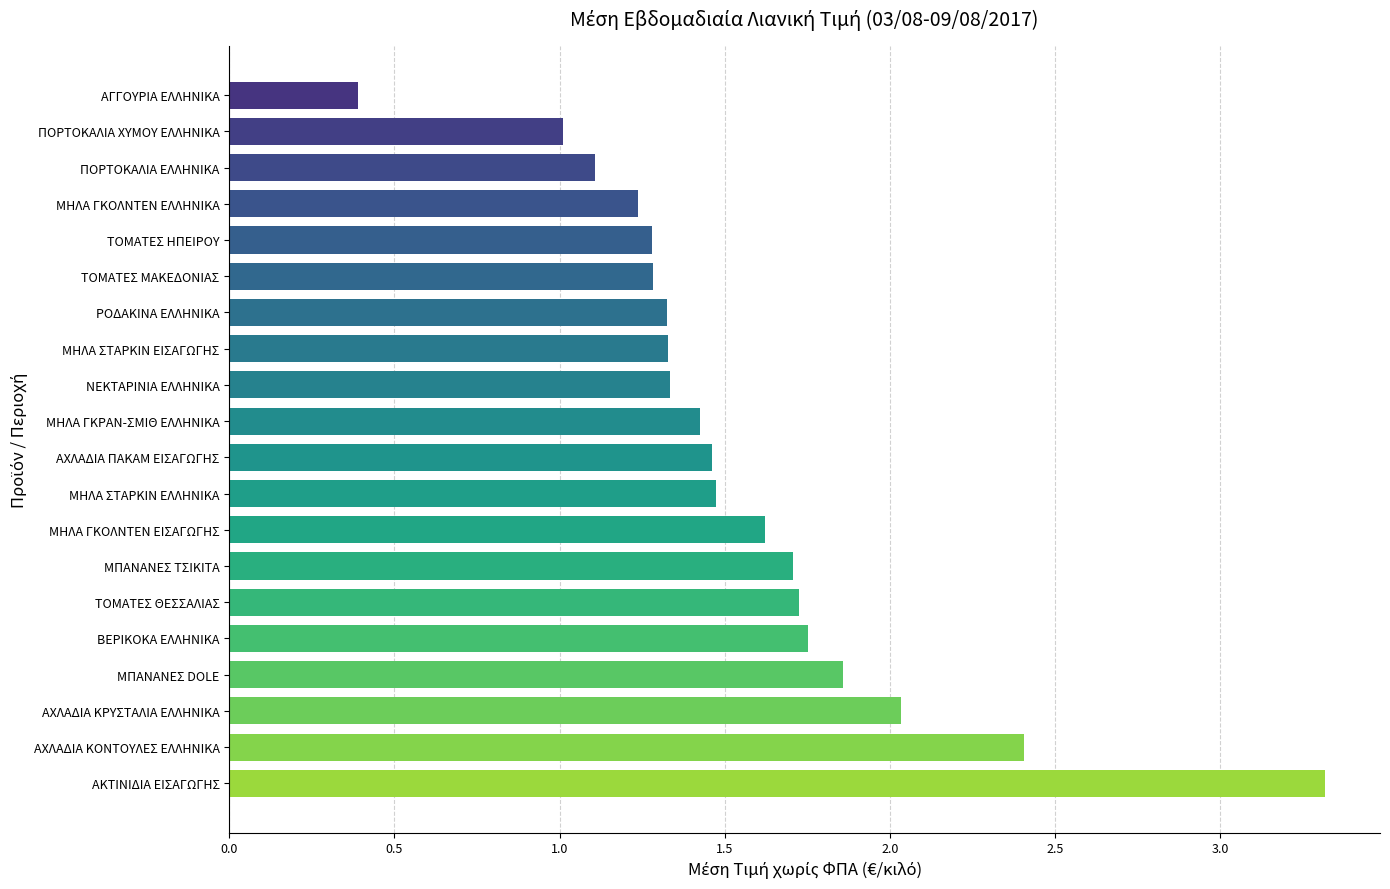

What is the ratio of the value at ΠΟΡΤΟΚΑΛΙΑ ΕΛΛΗΝΙΚΑ to the value at ΒΕΡΙΚΟΚΑ ΕΛΛΗΝΙΚΑ?

0.6